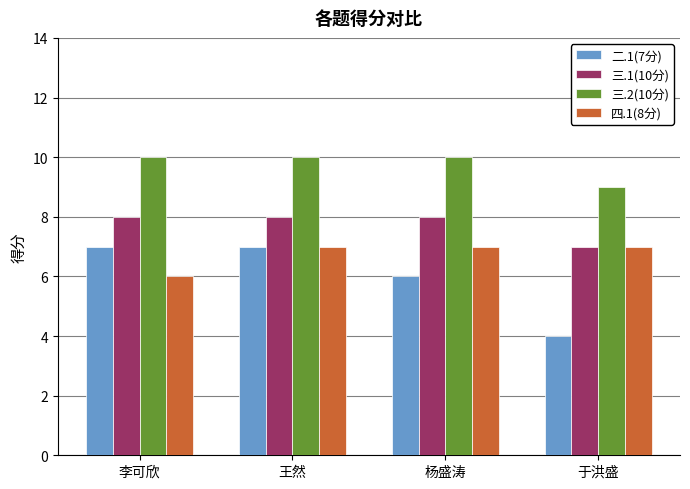

What is the difference between the second highest and minimum values in the 三.2(10分) series?

1